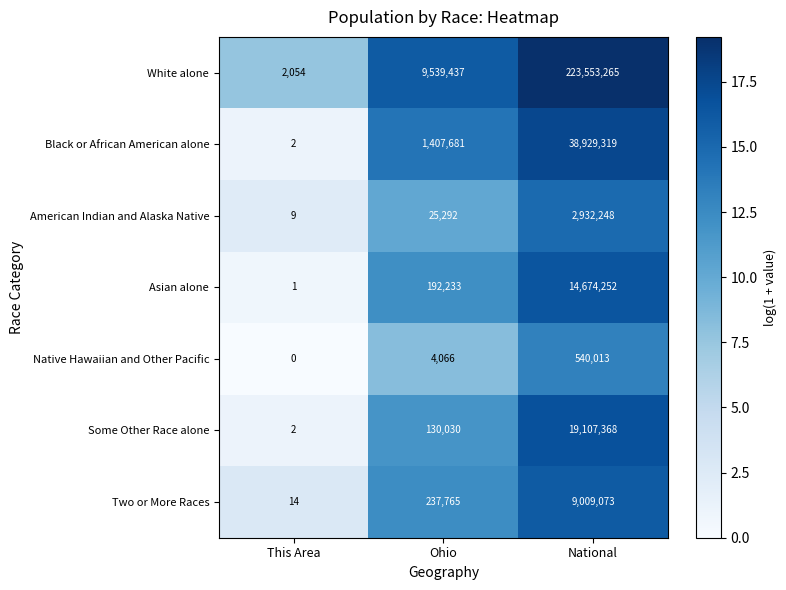

Which series has the largest total across all categories?

White alone